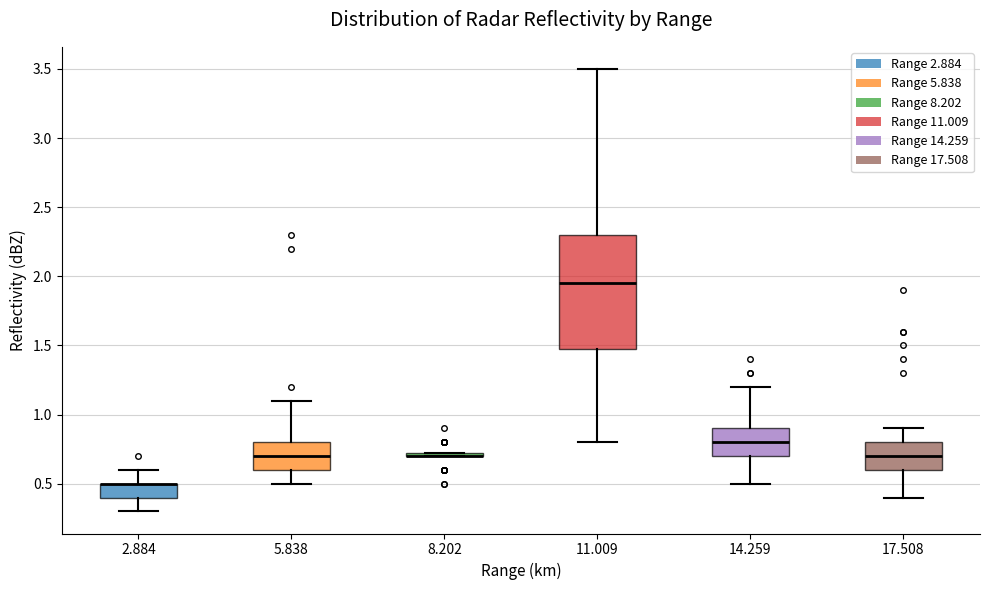

Comparing the boxes themselves (not the whiskers), which one is the tallest?

11.009